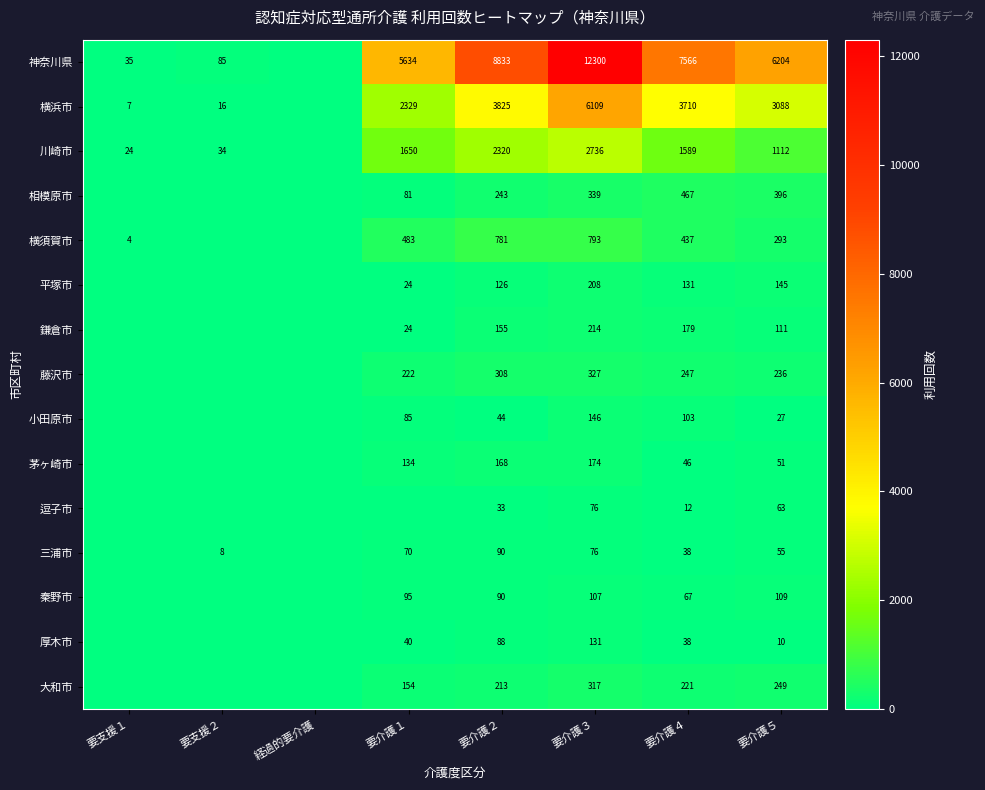

The value of 横浜市 at 要支援１ is 13. True or false?

False